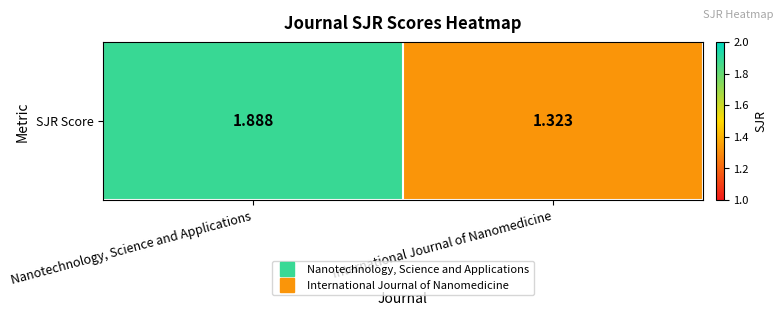

List the labels in order of value, largest first.

Nanotechnology, Science and Applications, International Journal of Nanomedicine